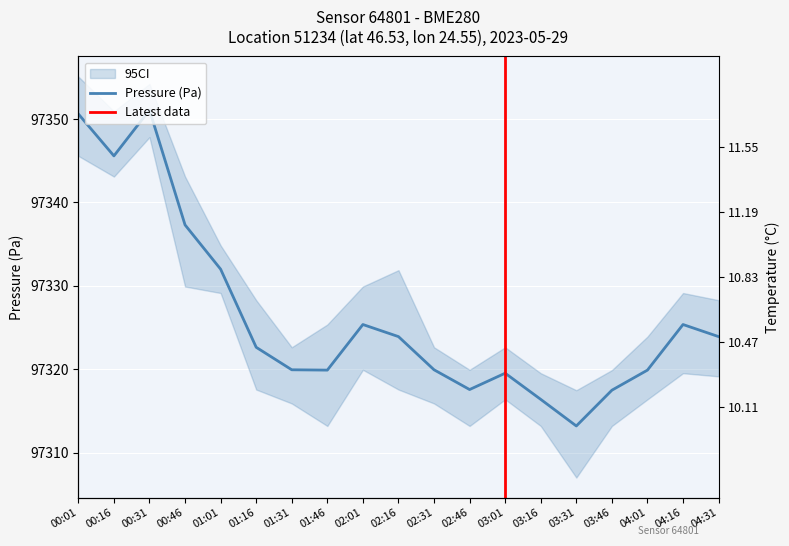

Which series has the largest total across all categories?

pressure